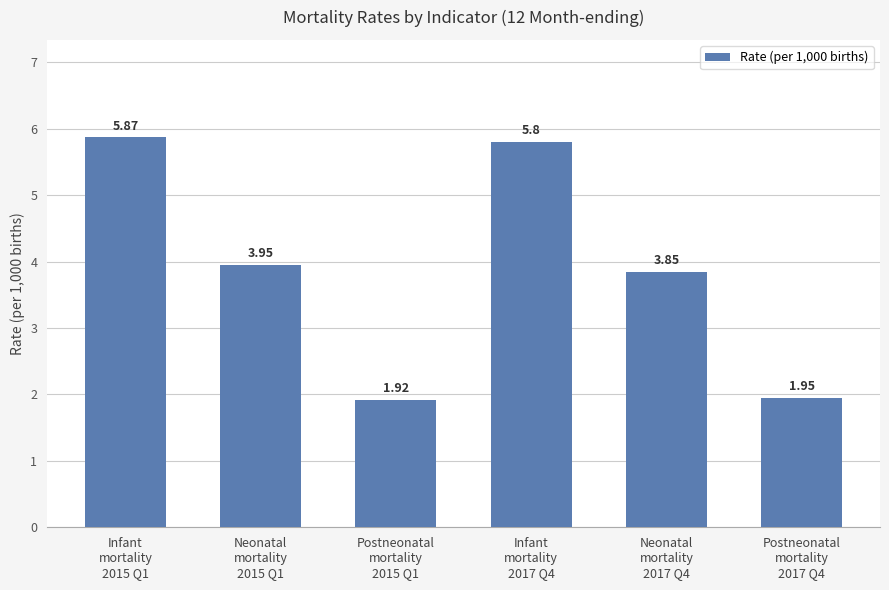

What is the sum of all values?

23.3